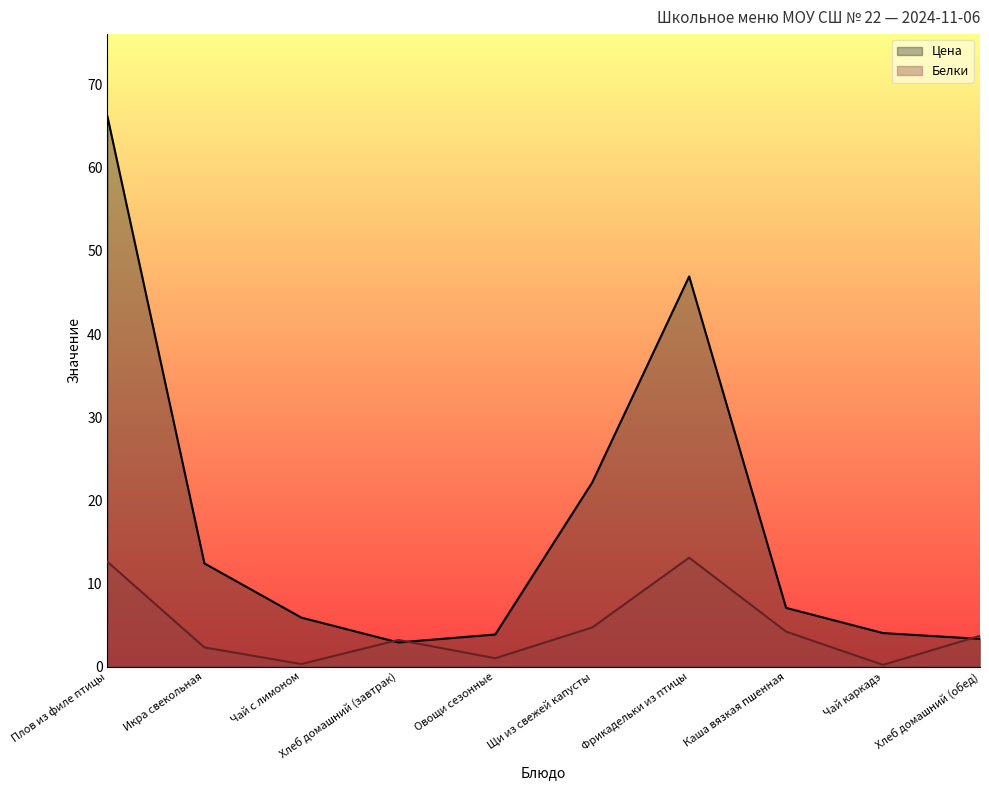

What is the smallest value displayed?

0.2